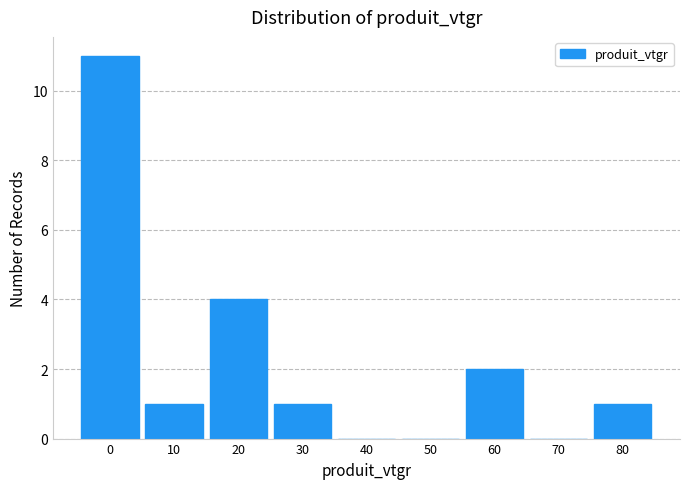

Reading left to right, transcribe all the data shown in this chart.

0=11	10=1	20=4	30=1	40=0	50=0	60=2	70=0	80=1